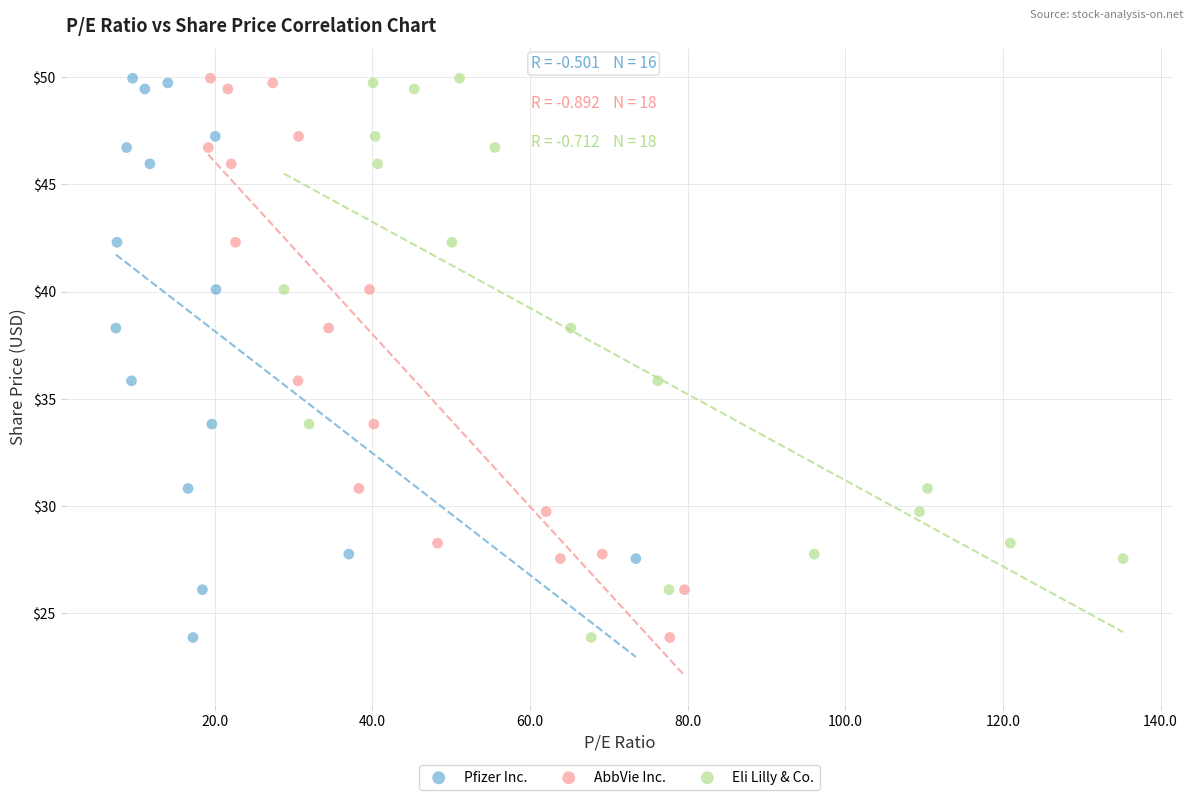

What are all the series names shown in the legend?

Pfizer Inc., AbbVie Inc., Eli Lilly & Co.